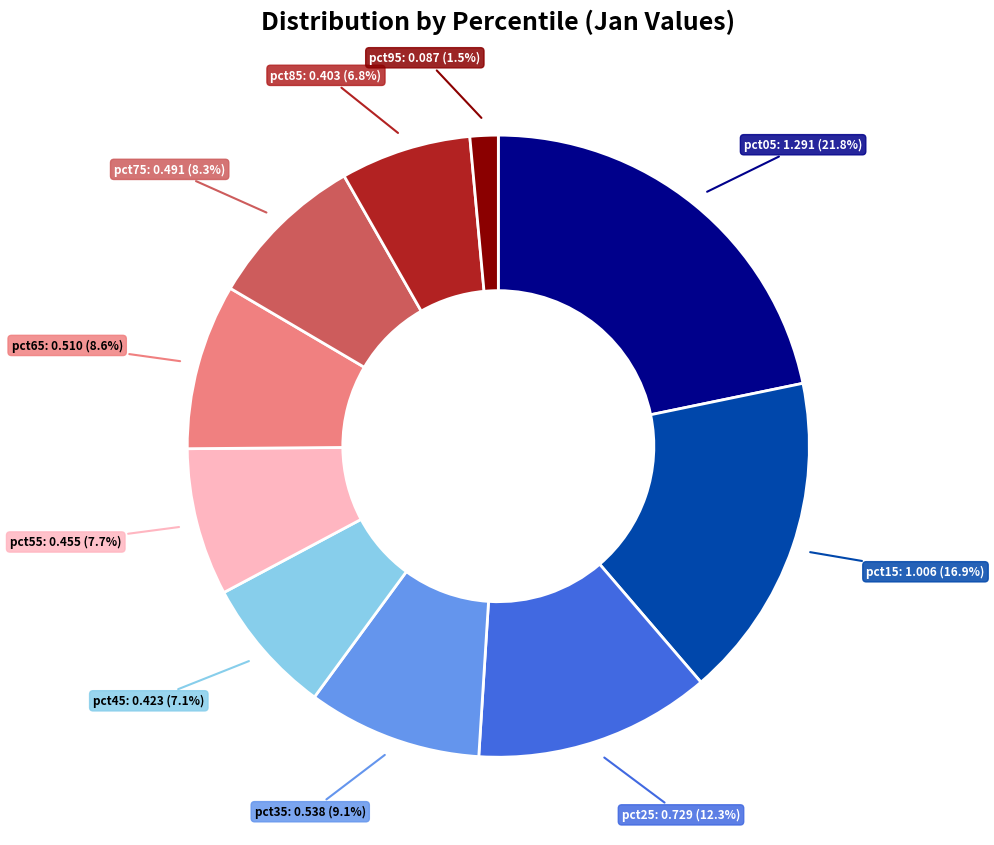

Is there any slice that represents more than half of the pie?

No